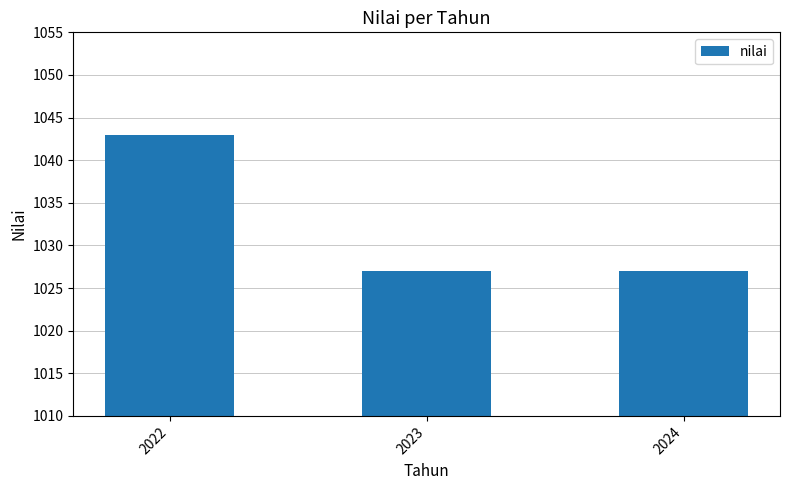

What is the sum of the values at 2024 and 2022?

2070